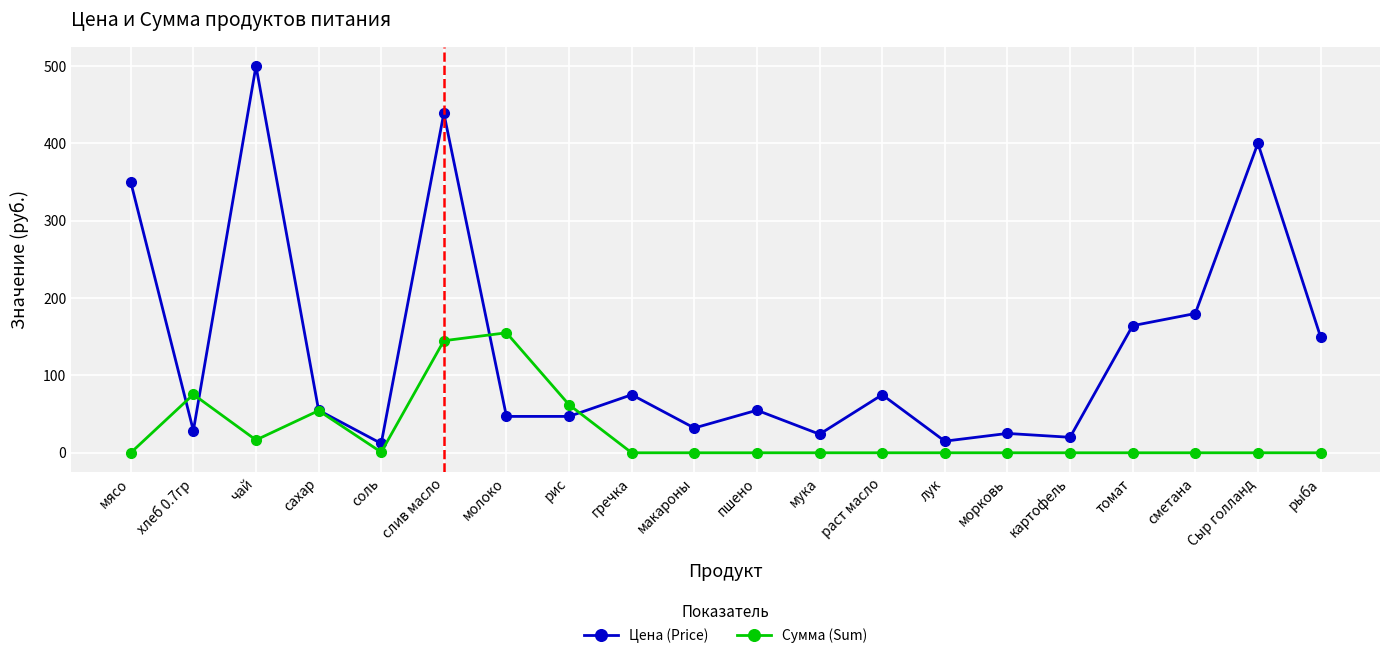

What are all the series names shown in the legend?

Цена (Price), Сумма (Sum)